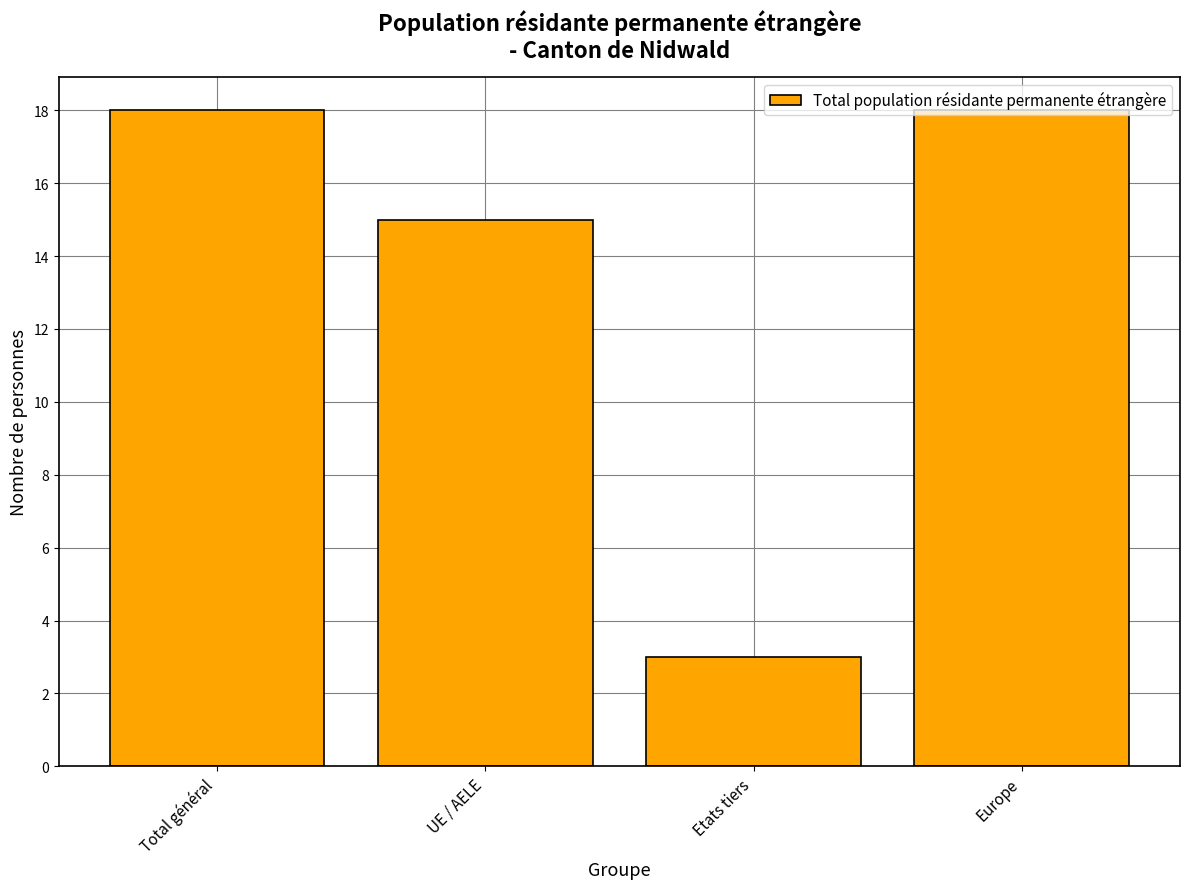

What is the sum of all values?

54